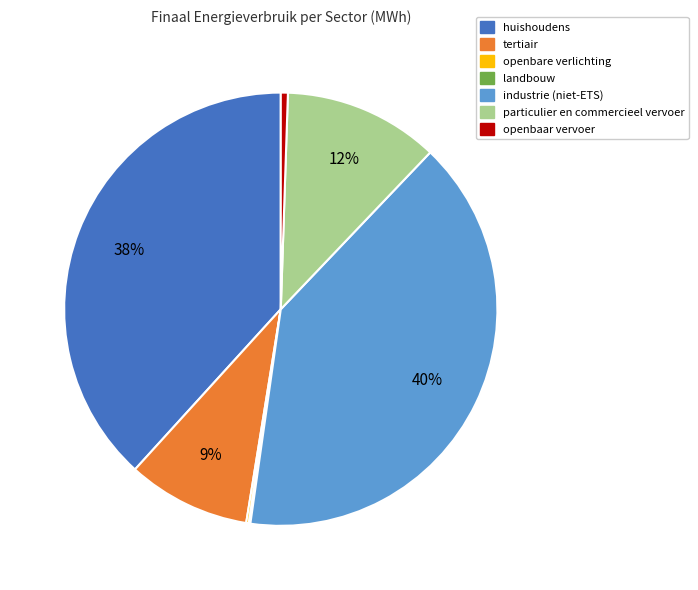

Which slice is the largest?

industrie (niet-ETS)